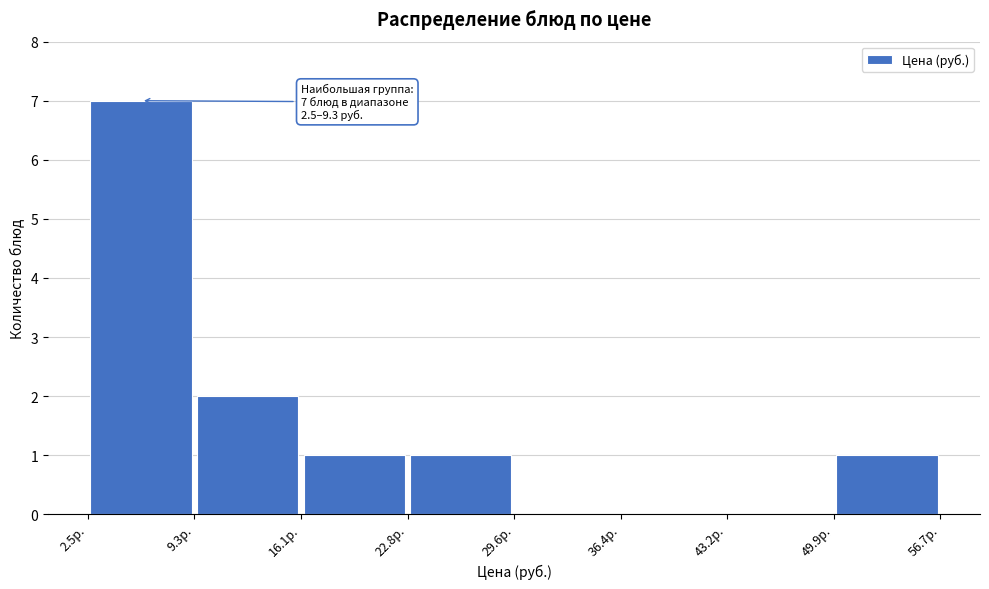

Over which range of the x-axis is the bar tallest?

3 to 9